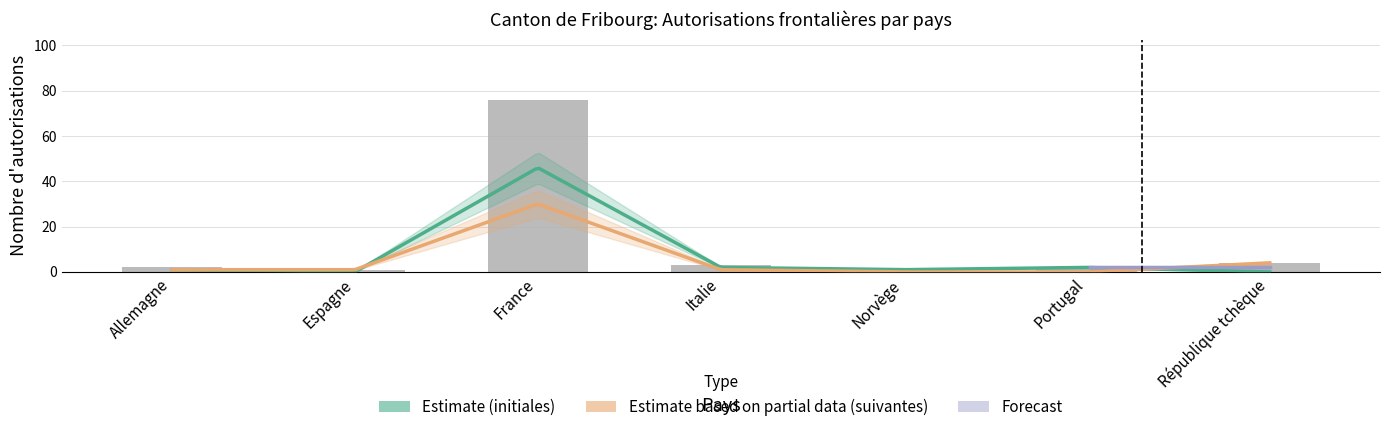

What is the label of the 5th bar from the right?

France